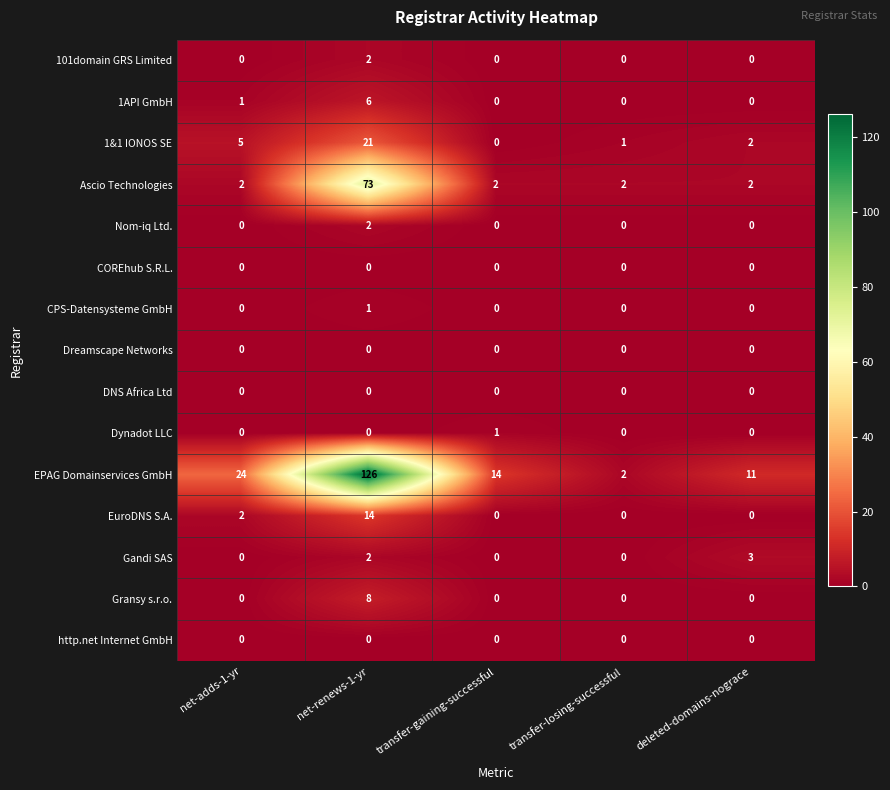

What is the total value across all series at deleted-domains-nograce?

18